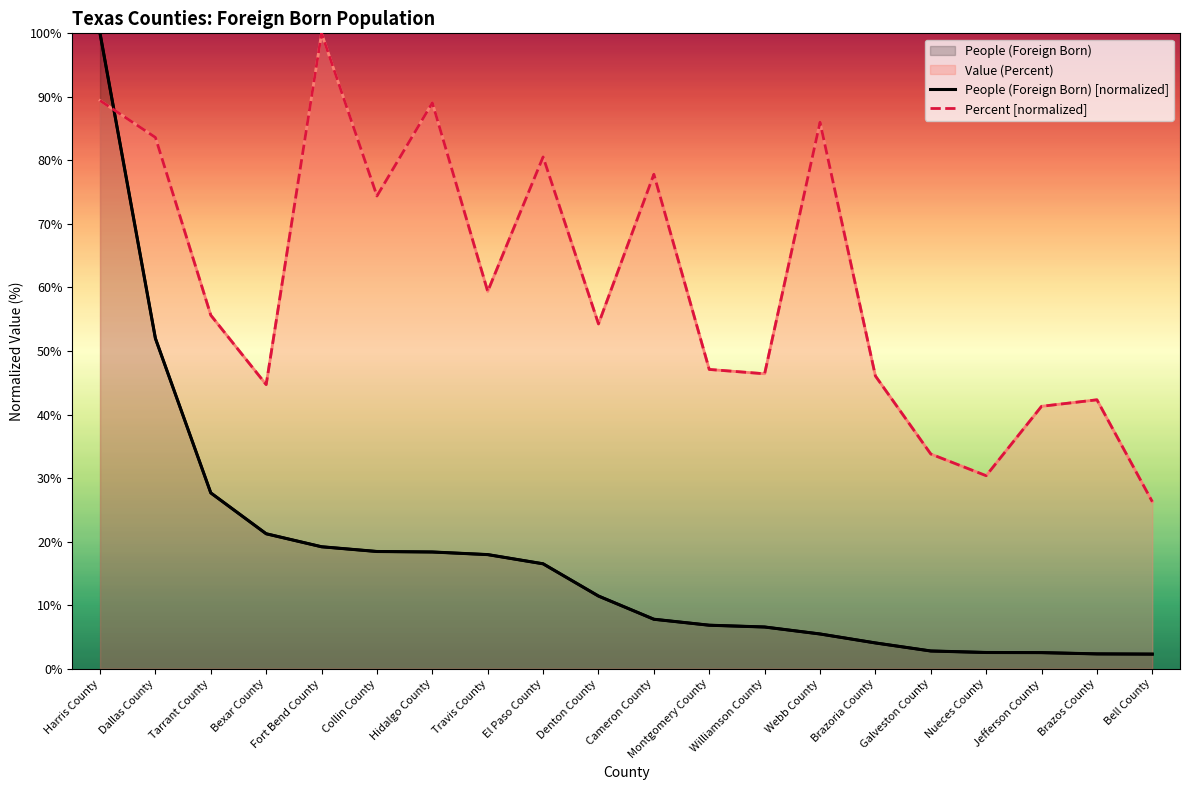

List the labels in order of People (Foreign Born) [normalized] value, largest first.

Harris County, Dallas County, Tarrant County, Bexar County, Fort Bend County, Collin County, Hidalgo County, Travis County, El Paso County, Denton County, Cameron County, Montgomery County, Williamson County, Webb County, Brazoria County, Galveston County, Nueces County, Jefferson County, Brazos County, Bell County